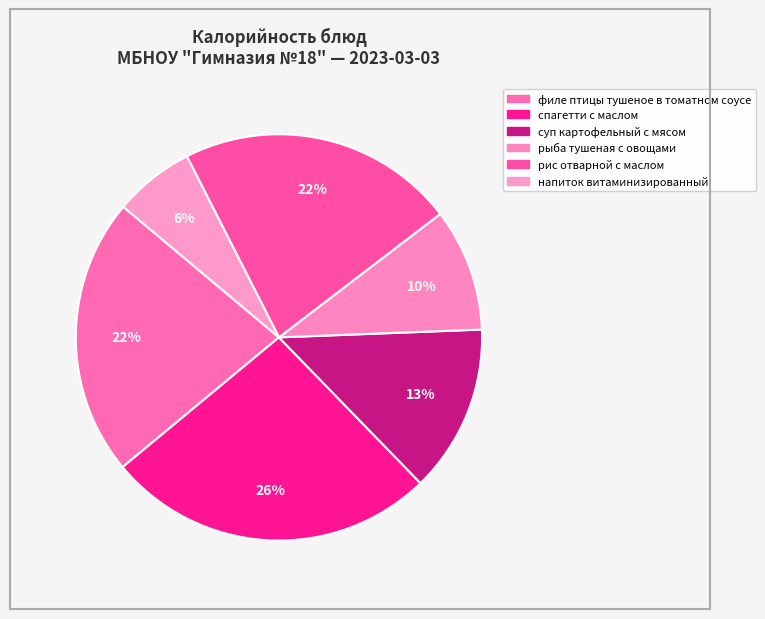

How many slices are in this pie chart?

6